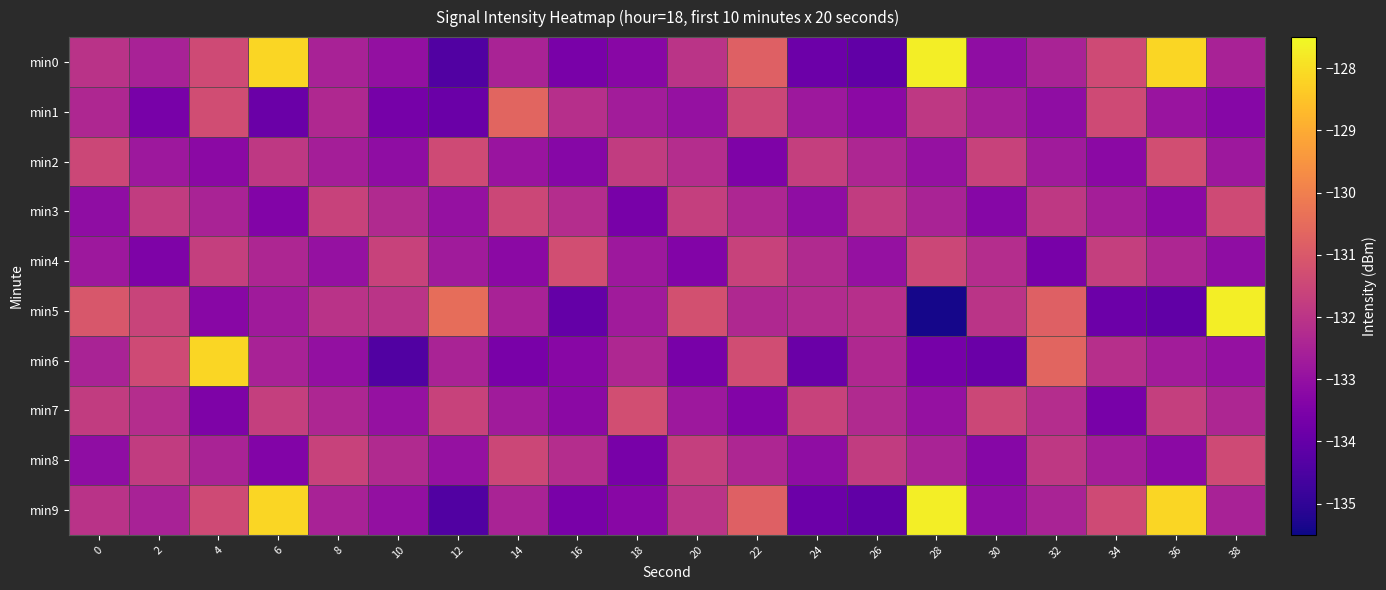

Rank the series at 12 from highest to lowest value.

min5, min2, min7, min6, min4, min3, min8, min1, min0, min9